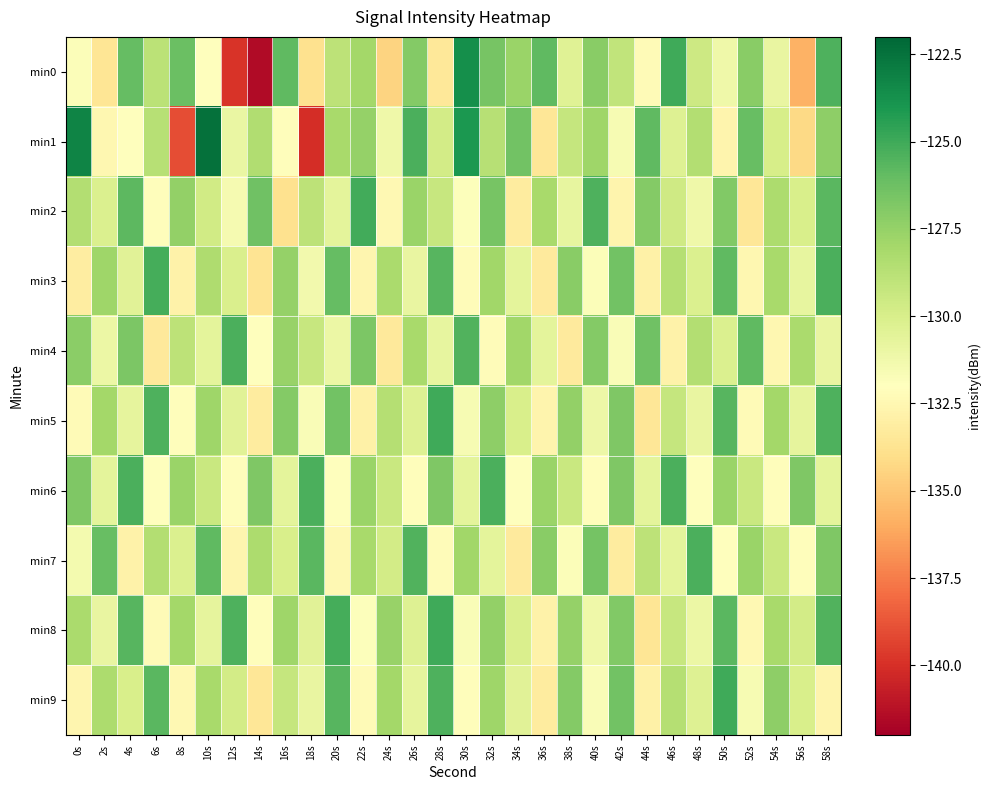

Rank the series by their maximum value, from highest to lowest.

min1, min0, min5, min8, min9, min2, min3, min4, min6, min7